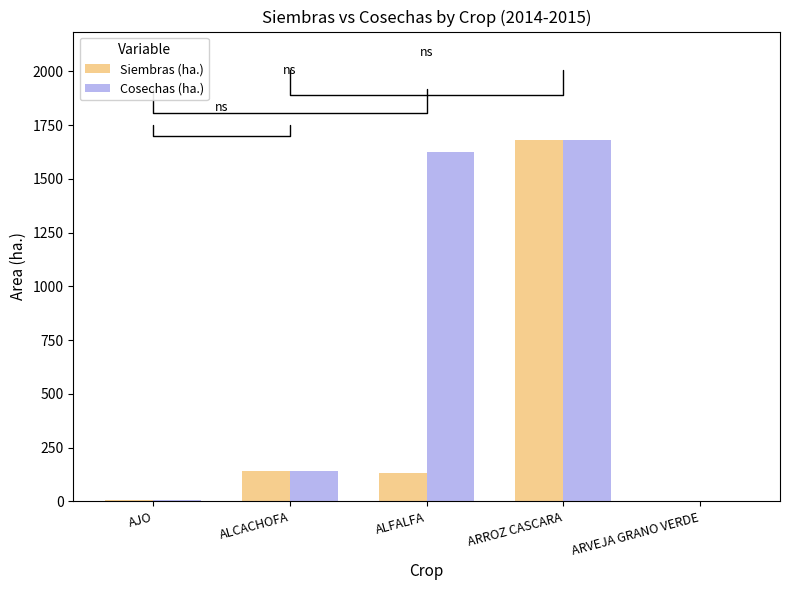

What is the approximate value of Siembras (ha.) at ALFALFA, to the nearest 100?

100